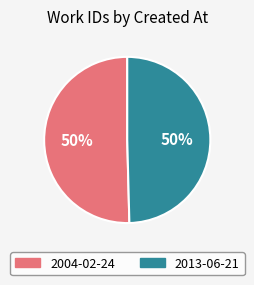

To the nearest percent, what percentage of the pie is 2013-06-21?

50%